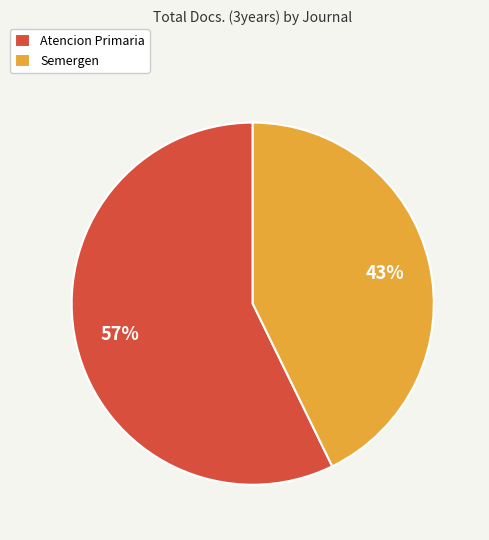

True or false: Semergen accounts for 51% of the total.

False